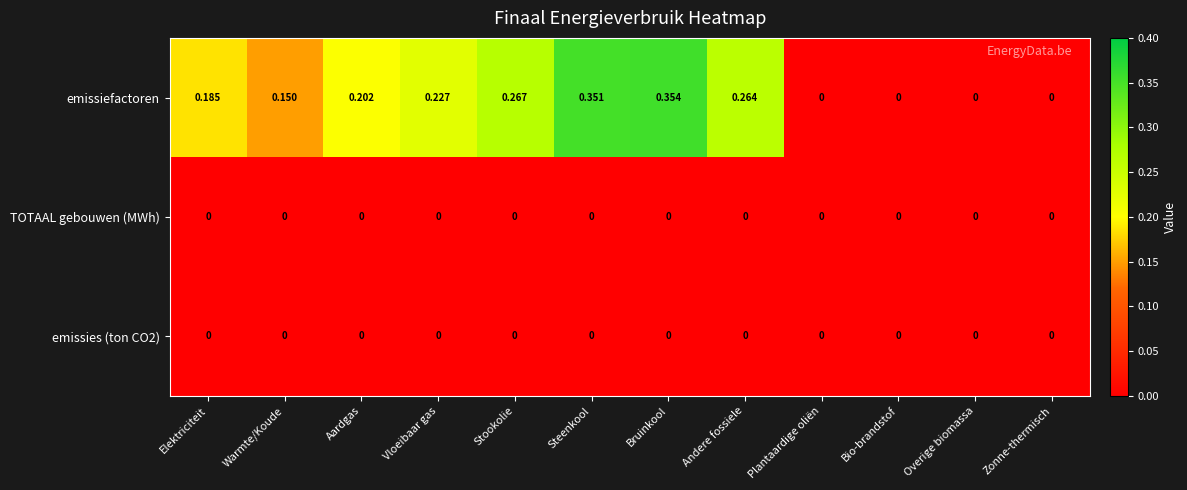

Which series has the largest range (max minus min)?

emissiefactoren